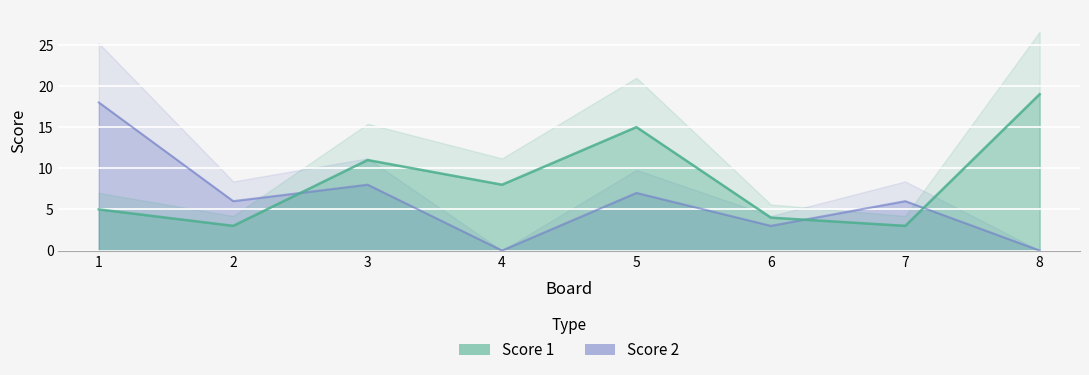

At which category does Score 1 reach its first local peak?

3